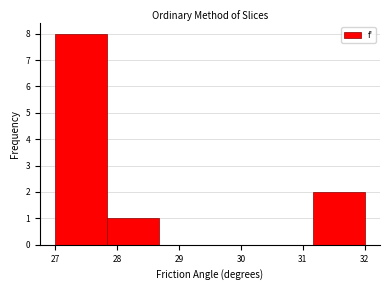

Over which range of the x-axis is the bar tallest?

27.0 to 27.8